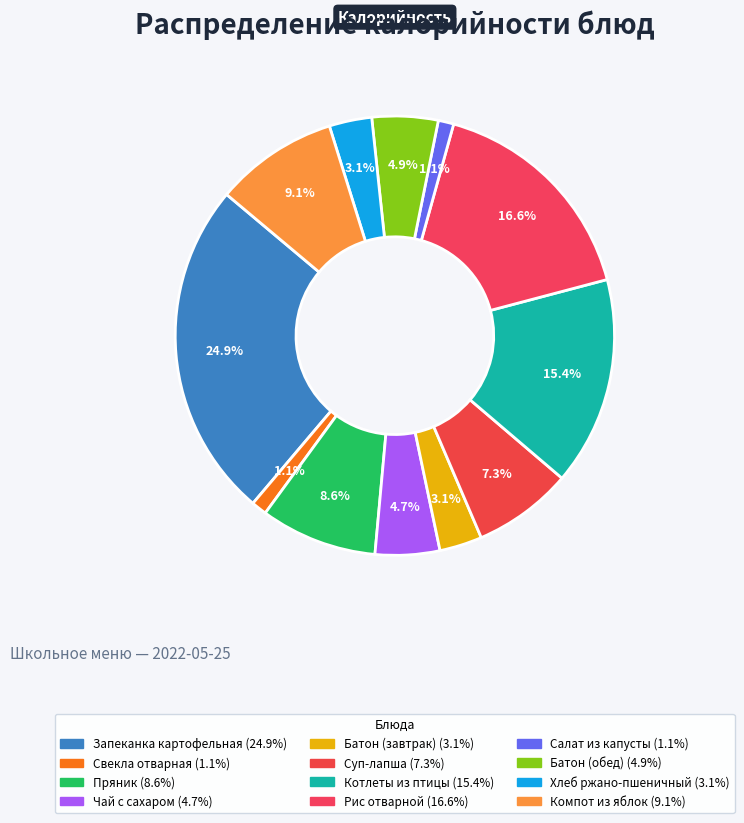

Which slice is the largest?

Запеканка картофельная